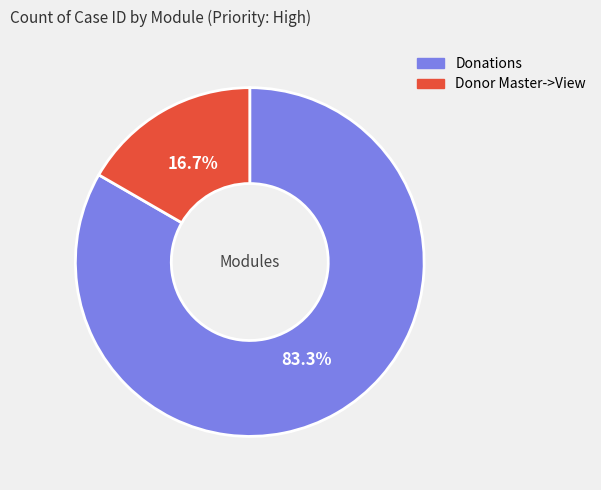

How many segments does this pie chart have?

2